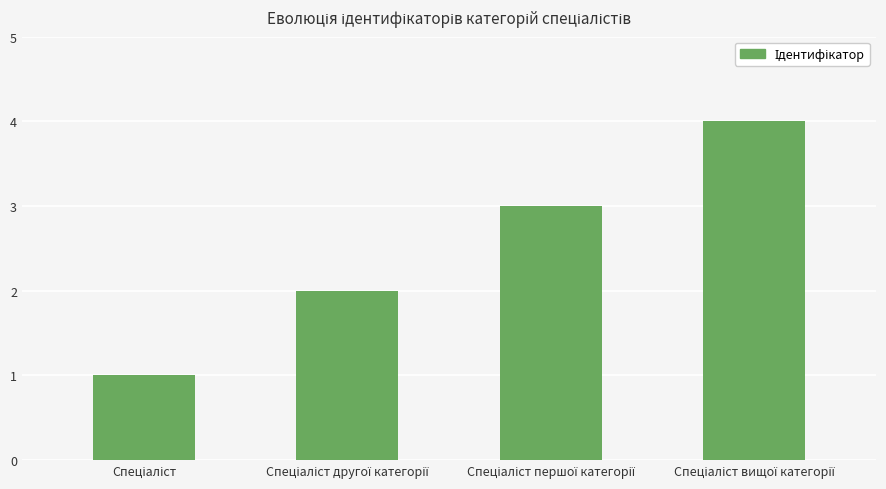

What is the difference between the maximum and minimum values?

3